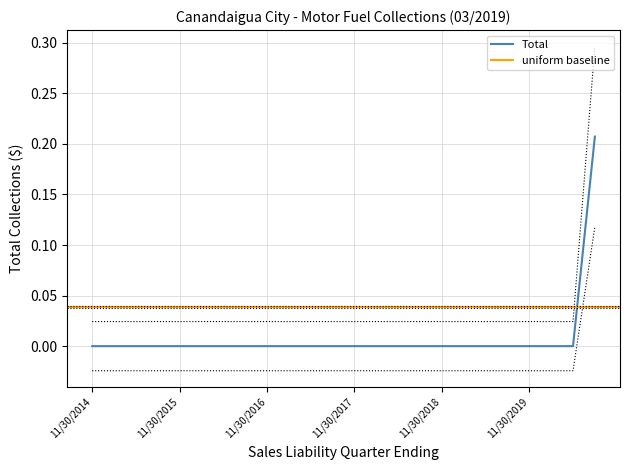

True or false: Total and Assessment Collections cross at least once.

False